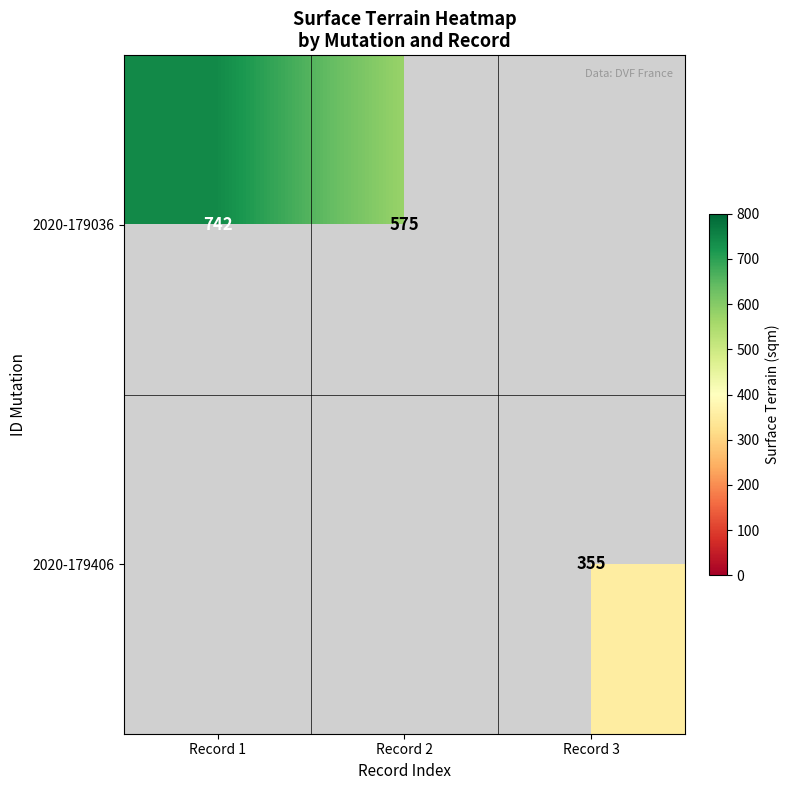

The 2020-179036 series shows 575 at Record 2. True or false?

True